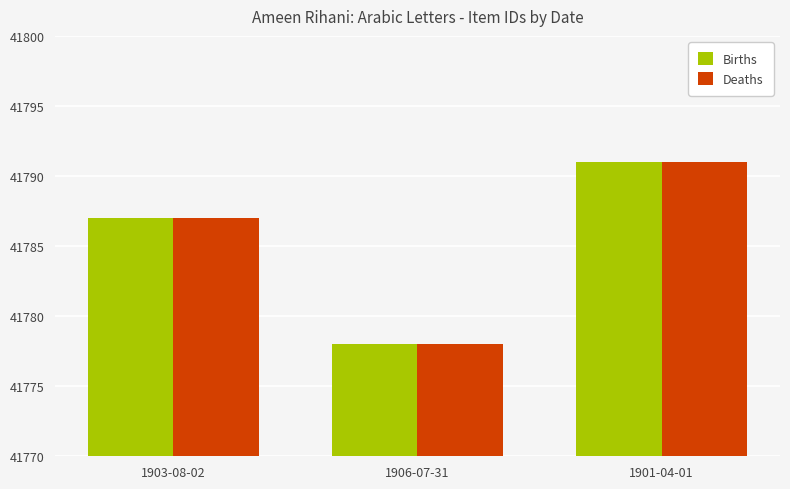

Rank the categories by Births value from highest to lowest.

1901-04-01, 1903-08-02, 1906-07-31